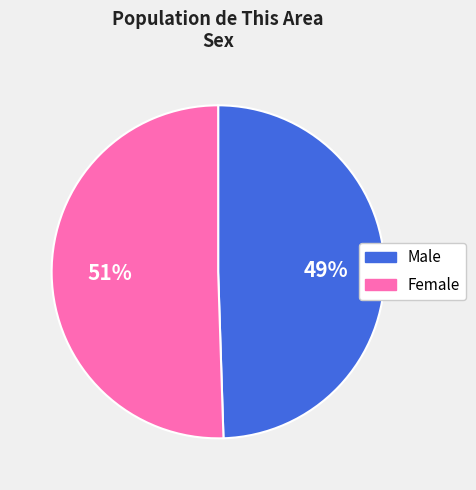

Between Male and Female, which is larger?

Female